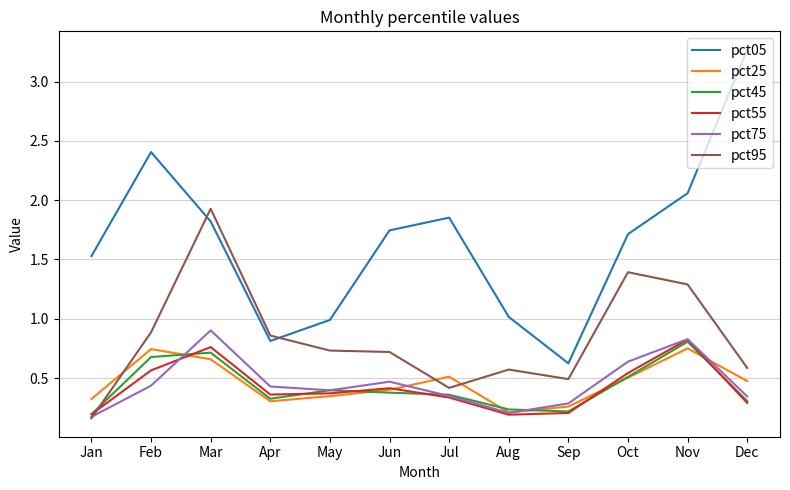

Where is the first local minimum for pct25?

Apr